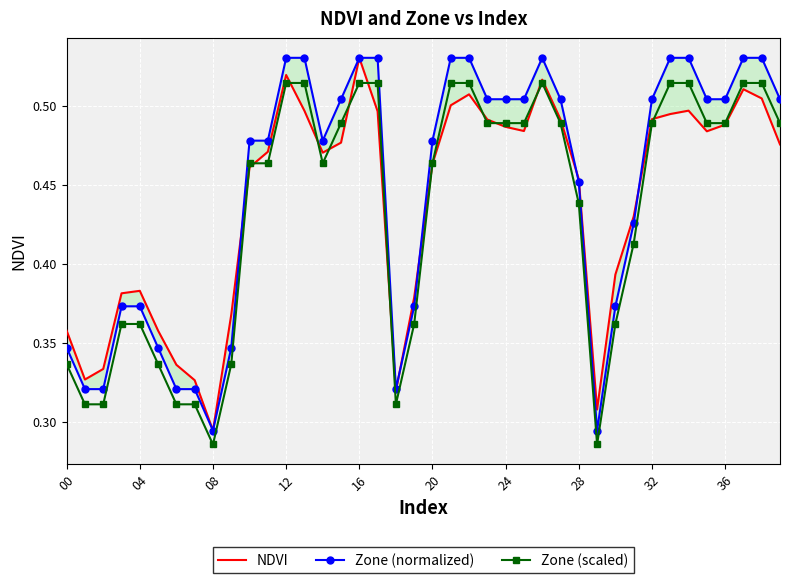

How many Zone (scaled) values are between 0 and 1?

40